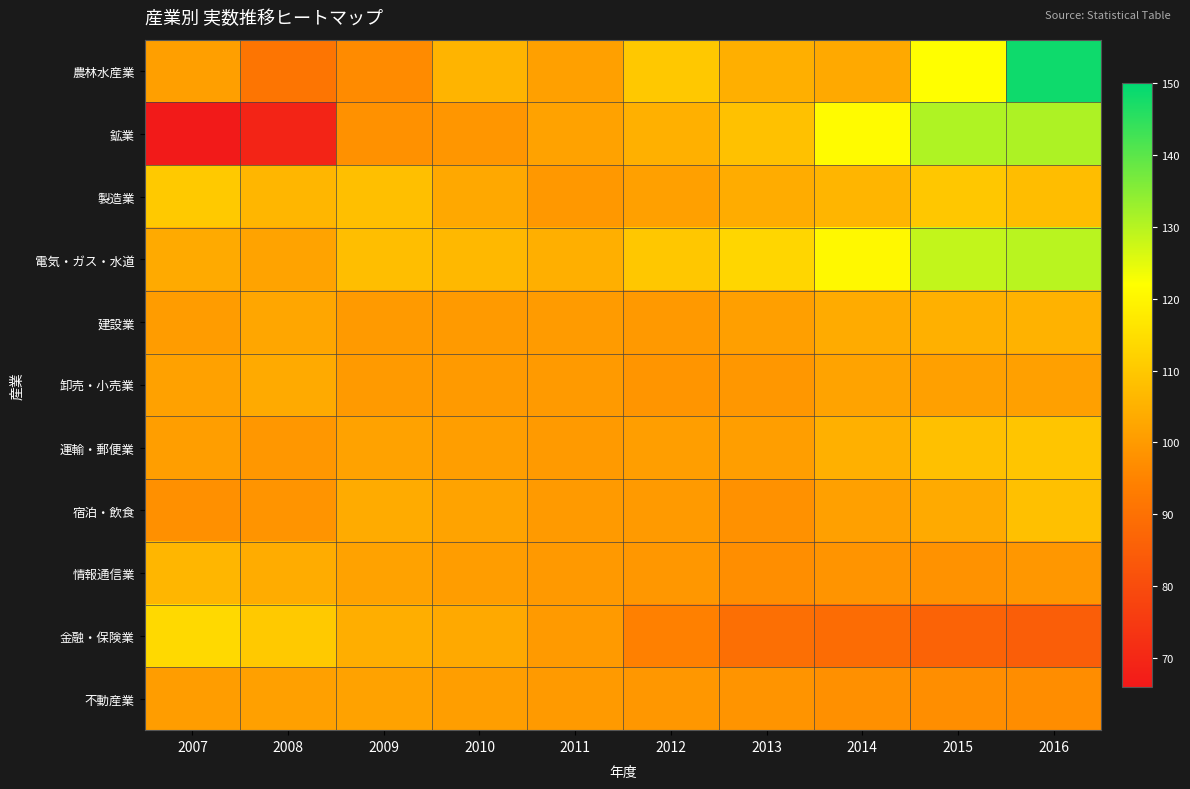

How many categories are shown in the chart?

10